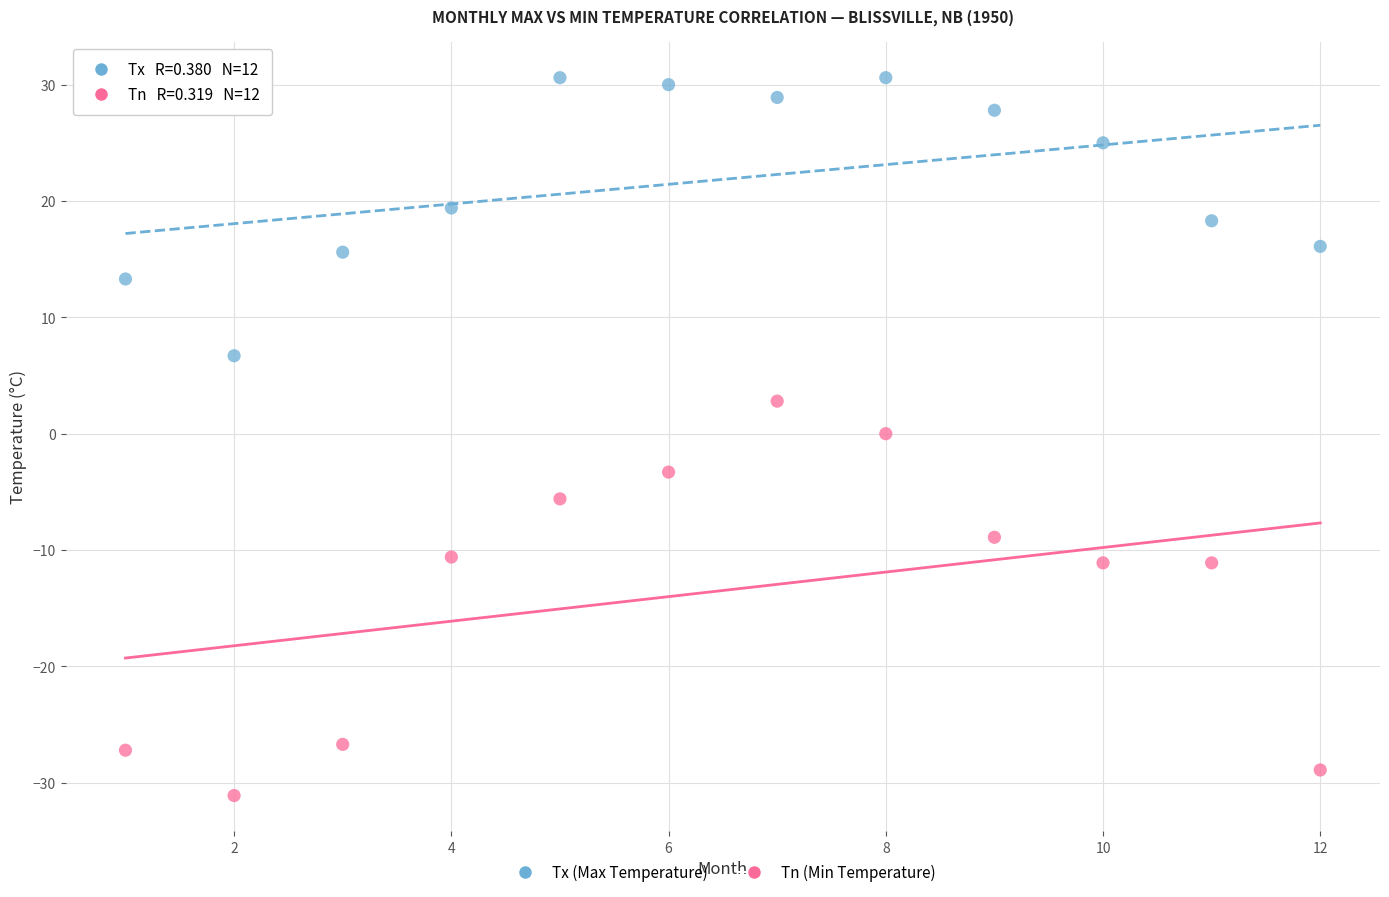

Across all data points, what is the range of Y values (max minus min)?

61.7